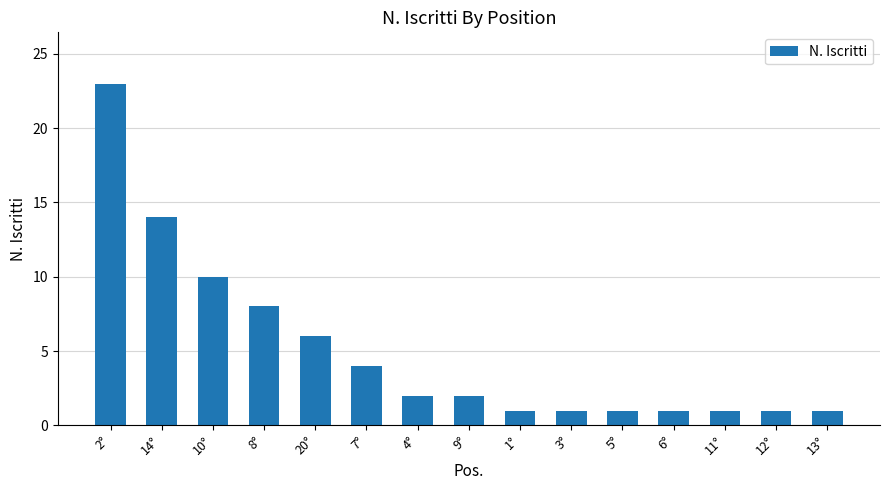

What is the difference between the maximum and minimum values?

22